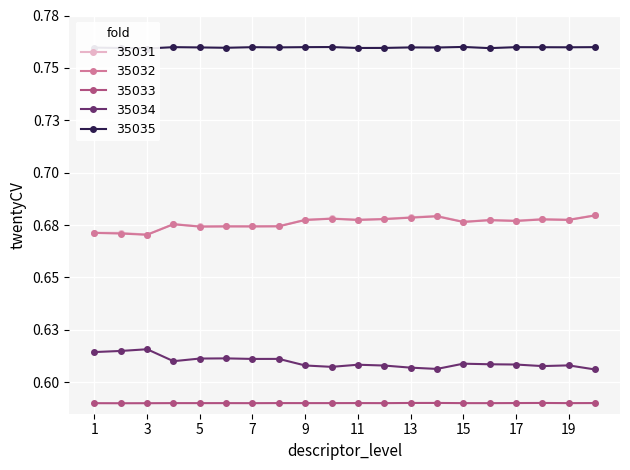

Reading left to right, extract all data points from this chart.

35031: 1=0.7	2=0.7	3=0.7	4=0.7	5=0.7	6=0.7	7=0.7	8=0.7	9=0.7	10=0.7	11=0.7	12=0.7	13=0.7	14=0.7	15=0.7	16=0.7	17=0.7	18=0.7	19=0.7	20=0.7
35032: 1=0.7	2=0.7	3=0.7	4=0.7	5=0.7	6=0.7	7=0.7	8=0.7	9=0.7	10=0.7	11=0.7	12=0.7	13=0.7	14=0.7	15=0.7	16=0.7	17=0.7	18=0.7	19=0.7	20=0.7
35033: 1=0.6	2=0.6	3=0.6	4=0.6	5=0.6	6=0.6	7=0.6	8=0.6	9=0.6	10=0.6	11=0.6	12=0.6	13=0.6	14=0.6	15=0.6	16=0.6	17=0.6	18=0.6	19=0.6	20=0.6
35034: 1=0.6	2=0.6	3=0.6	4=0.6	5=0.6	6=0.6	7=0.6	8=0.6	9=0.6	10=0.6	11=0.6	12=0.6	13=0.6	14=0.6	15=0.6	16=0.6	17=0.6	18=0.6	19=0.6	20=0.6
35035: 1=0.8	2=0.8	3=0.8	4=0.8	5=0.8	6=0.8	7=0.8	8=0.8	9=0.8	10=0.8	11=0.8	12=0.8	13=0.8	14=0.8	15=0.8	16=0.8	17=0.8	18=0.8	19=0.8	20=0.8